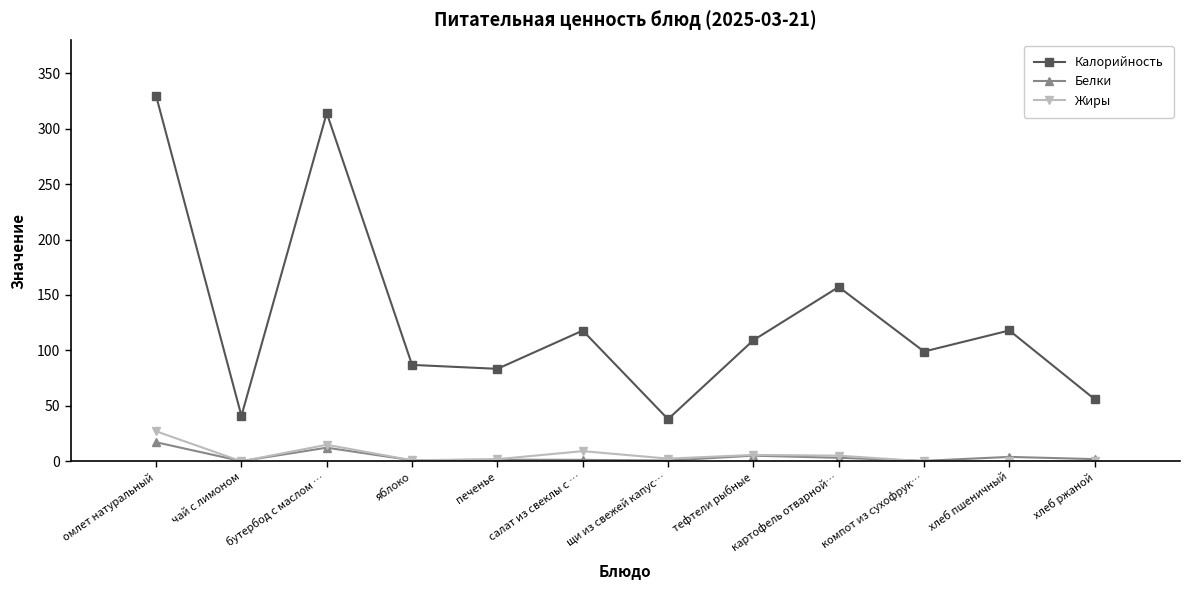

At which label does Жиры first exceed 2?

омлет натуральный